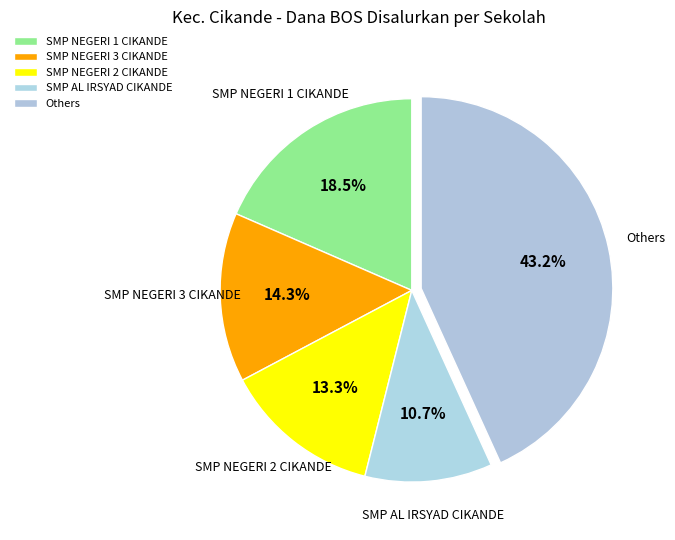

To the nearest percent, what portion does SMP NEGERI 2 CIKANDE represent?

13%